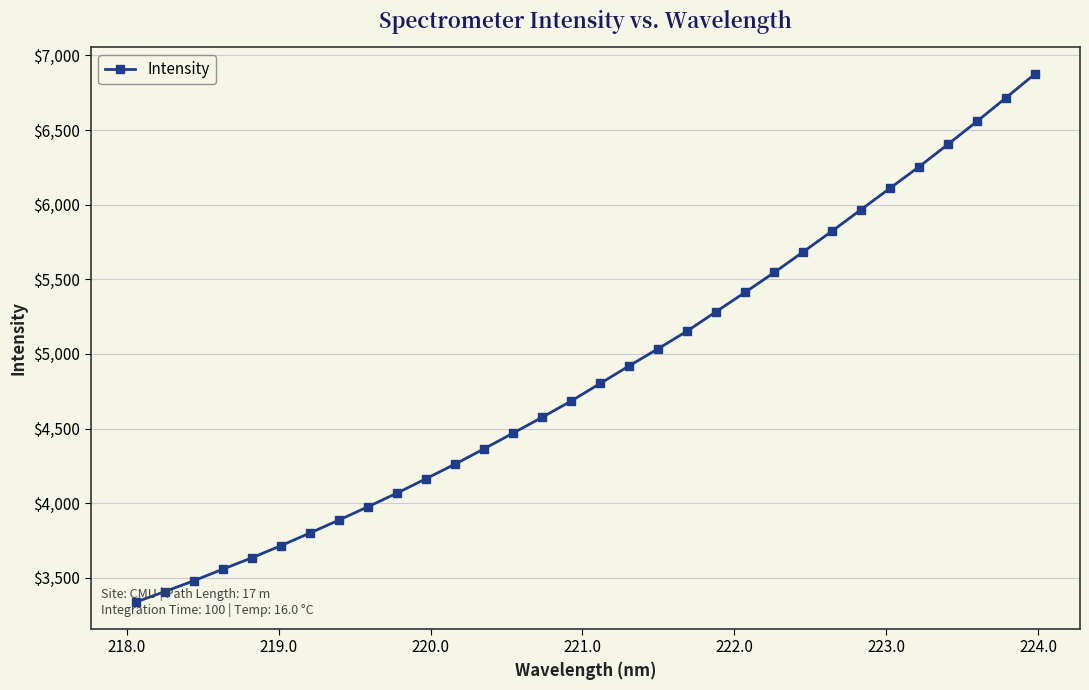

What is the maximum value shown in the chart?

6876.6